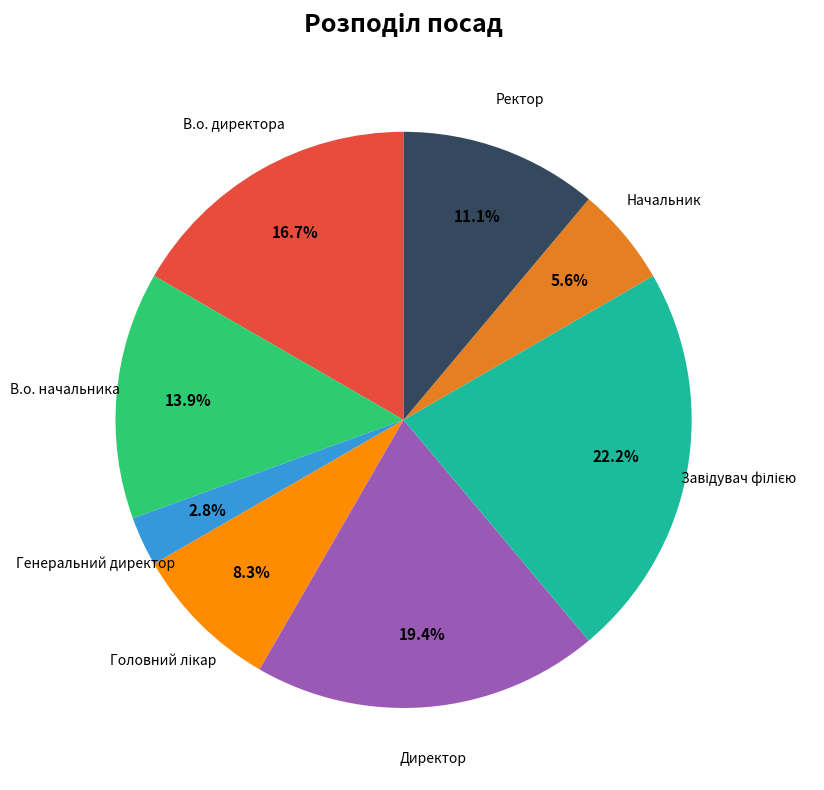

To the nearest percent, what is the average slice percentage?

12%